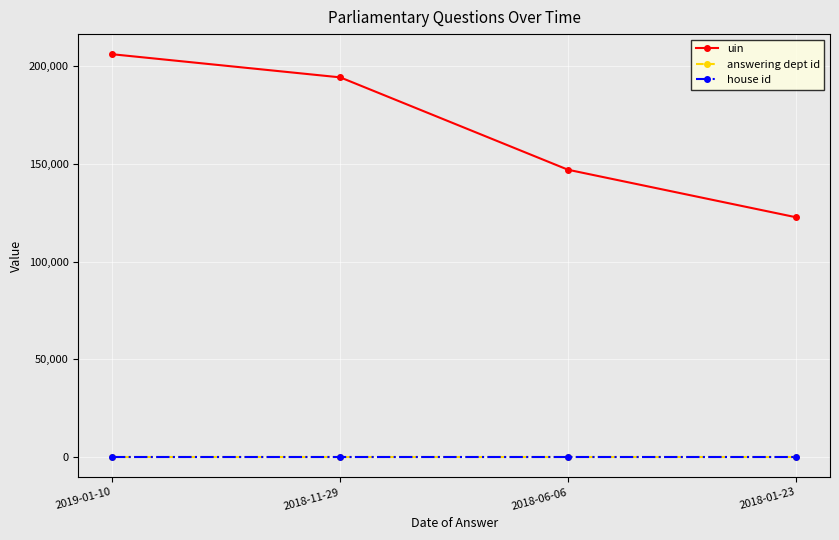

Does the chart display data point markers on the line(s)?

Yes